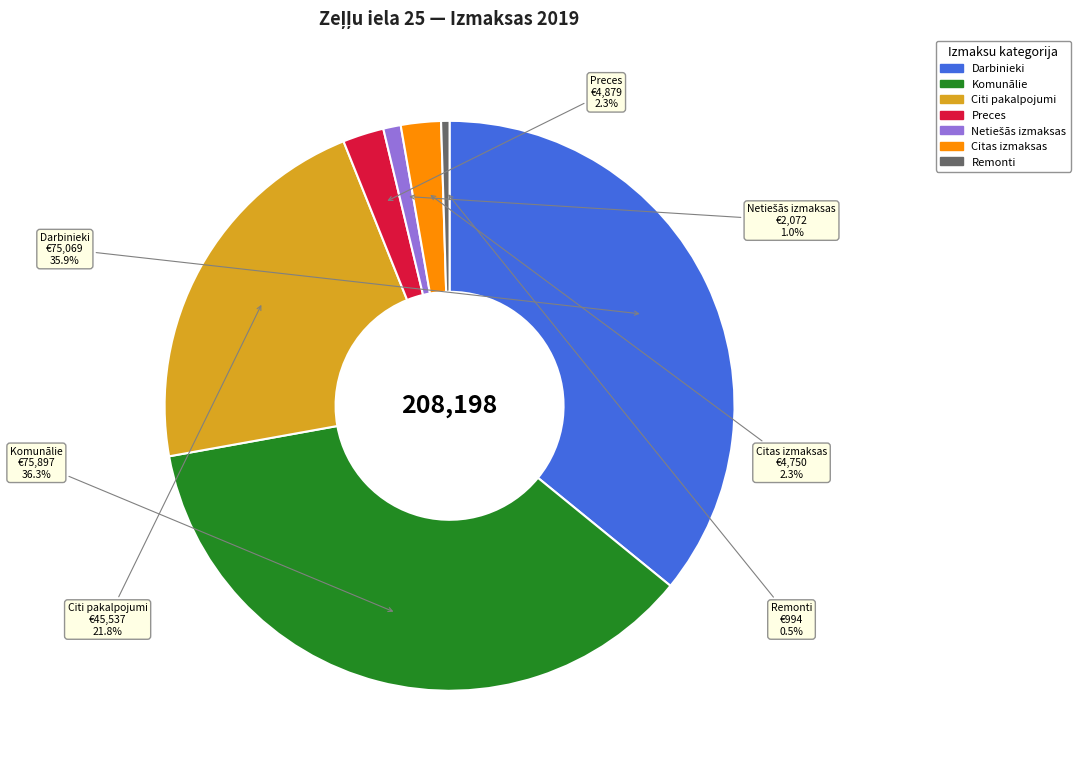

Is there any slice that represents more than half of the pie?

No